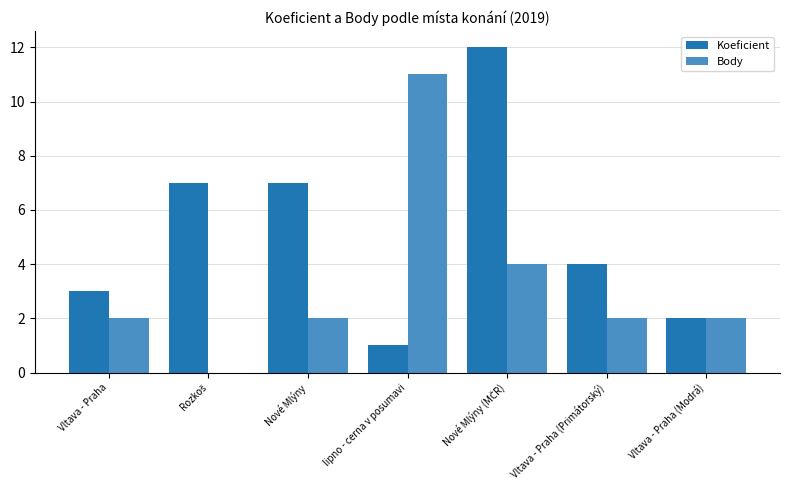

Between Vltava - Praha (Primátorský) and Vltava - Praha (Modrá), which series saw the biggest shift?

Koeficient